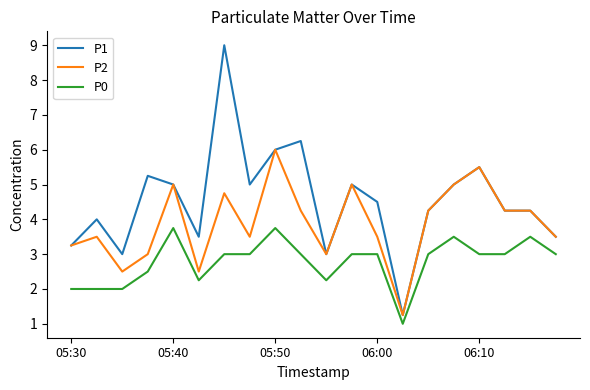

True or false: P2 and P0 intersect in this chart.

False